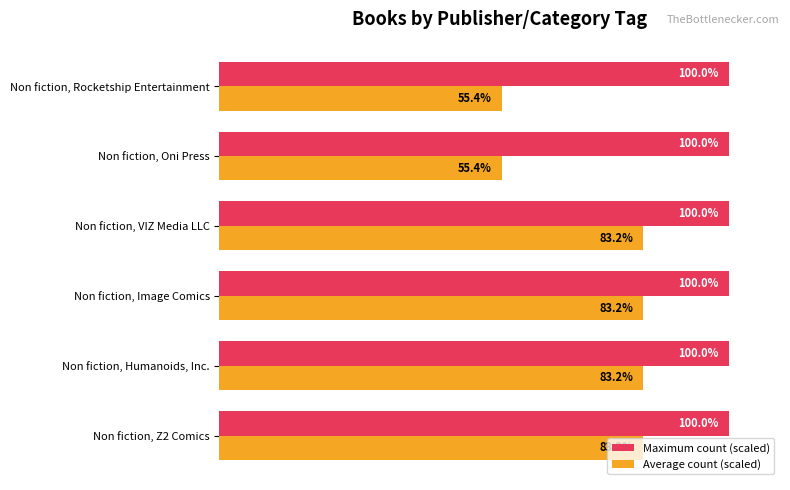

Which series has the largest range (max minus min)?

Average count (scaled)